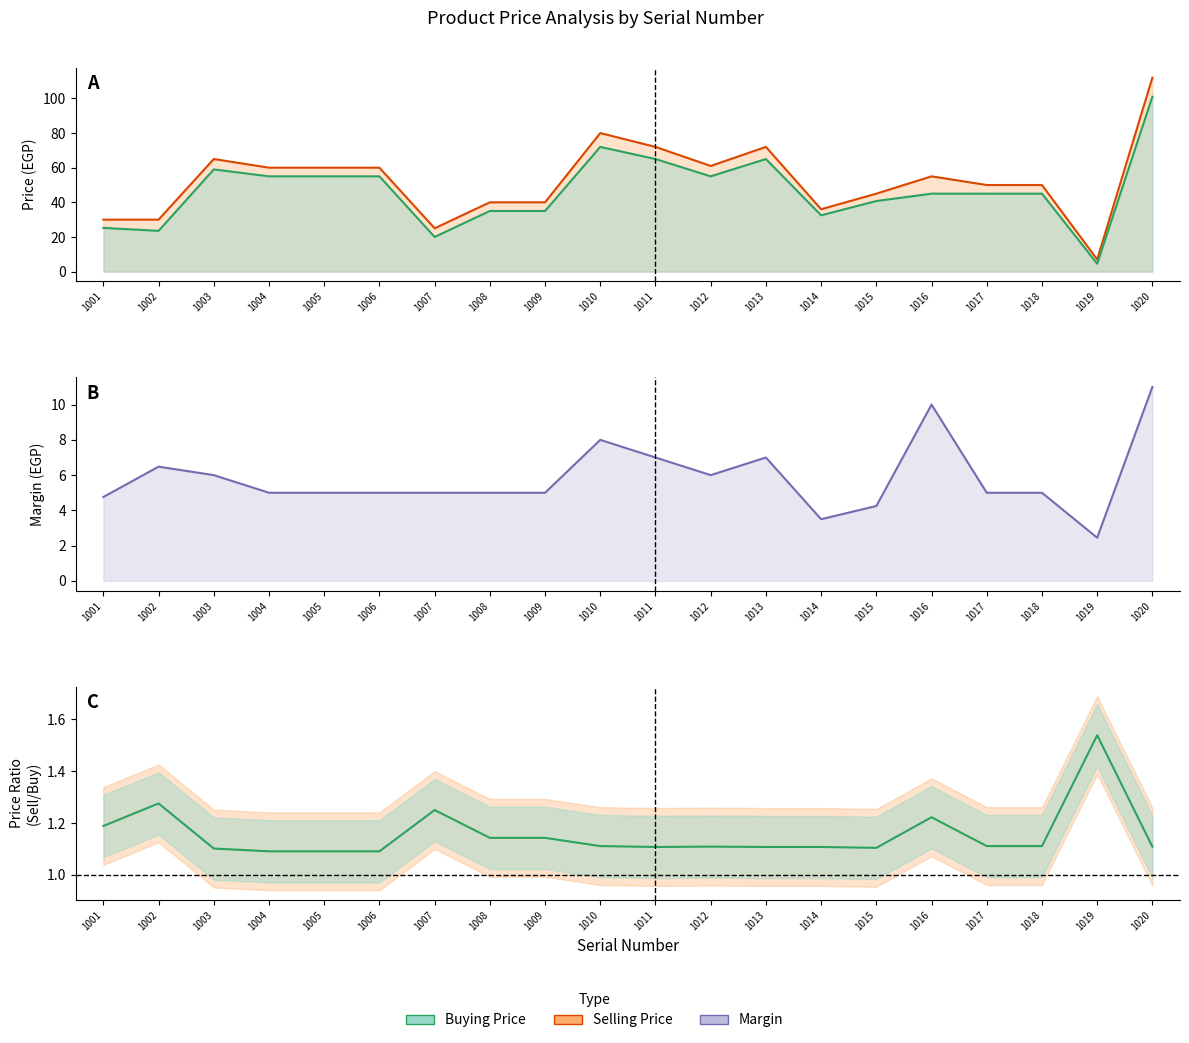

True or false: Buying Price and Margin intersect in this chart.

False